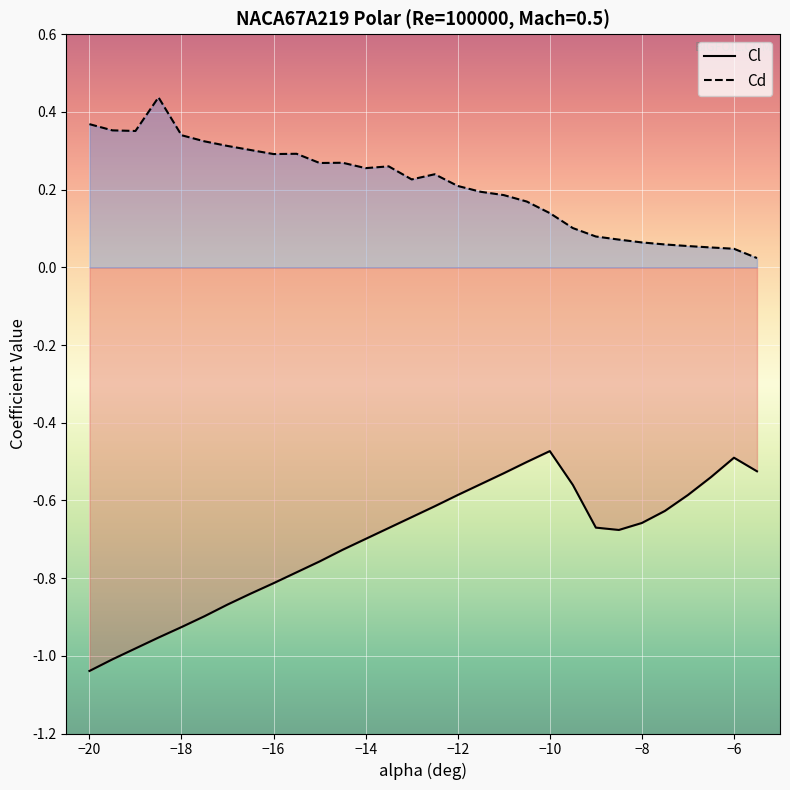

Where is Cd nearest to the value 0?

-5.5